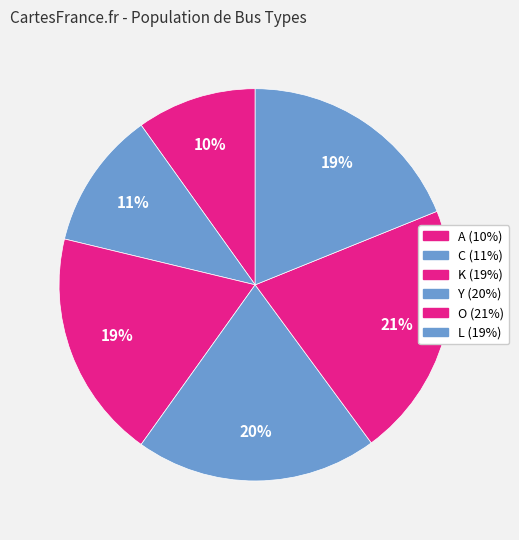

What percentage do O and C together represent?

32.4%